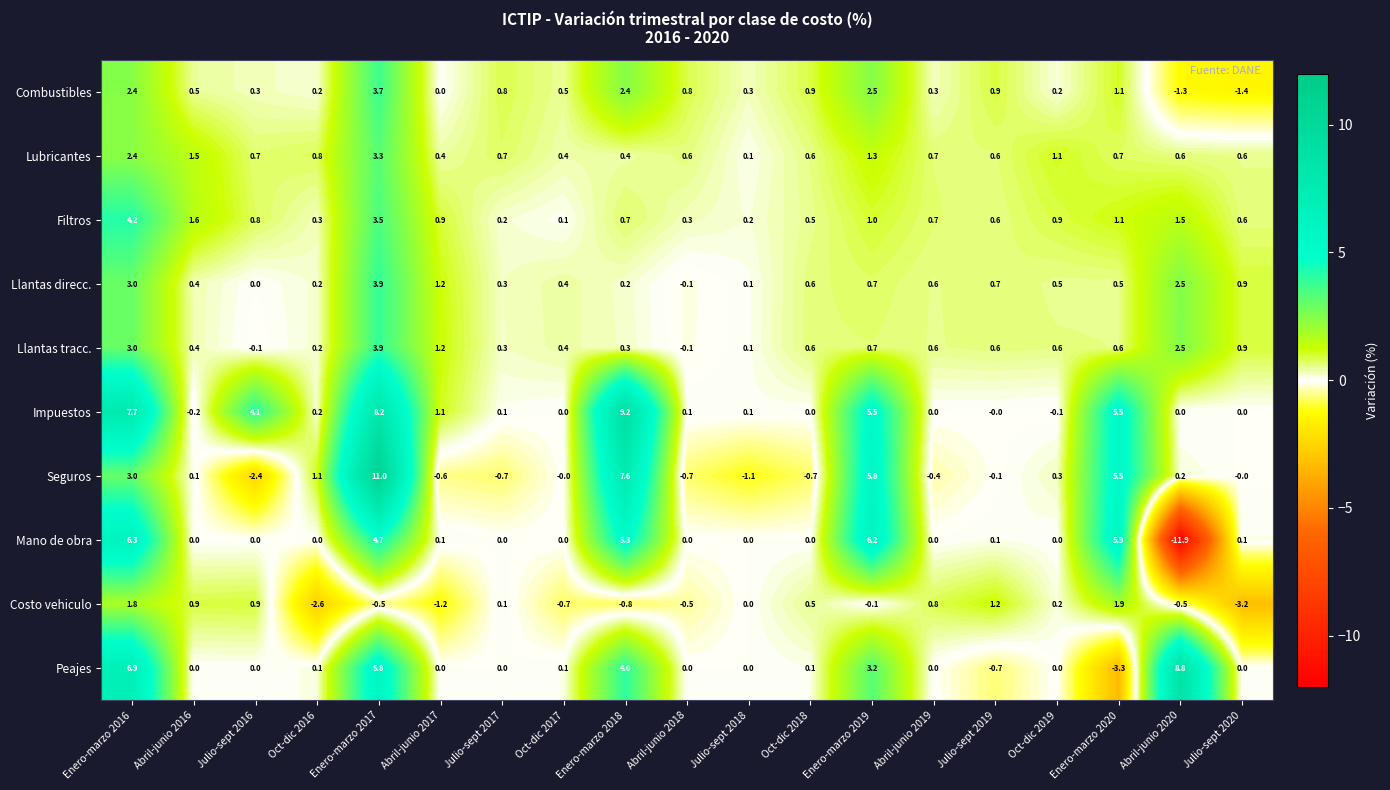

How many values in the Llantas tracc. series exceed 0?

17